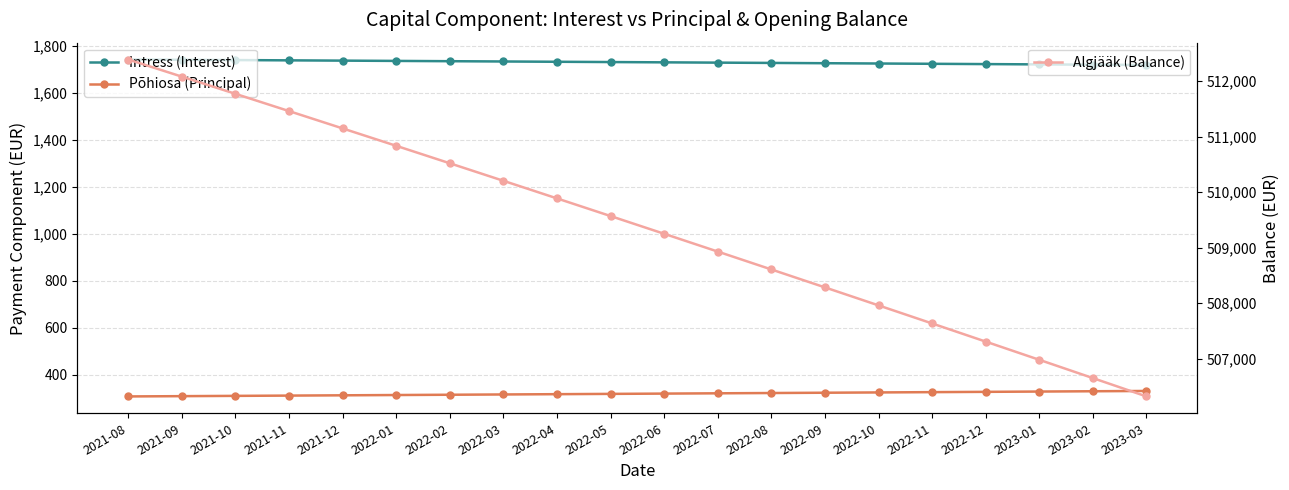

What is the label of the 10th point from the left?

2022-05